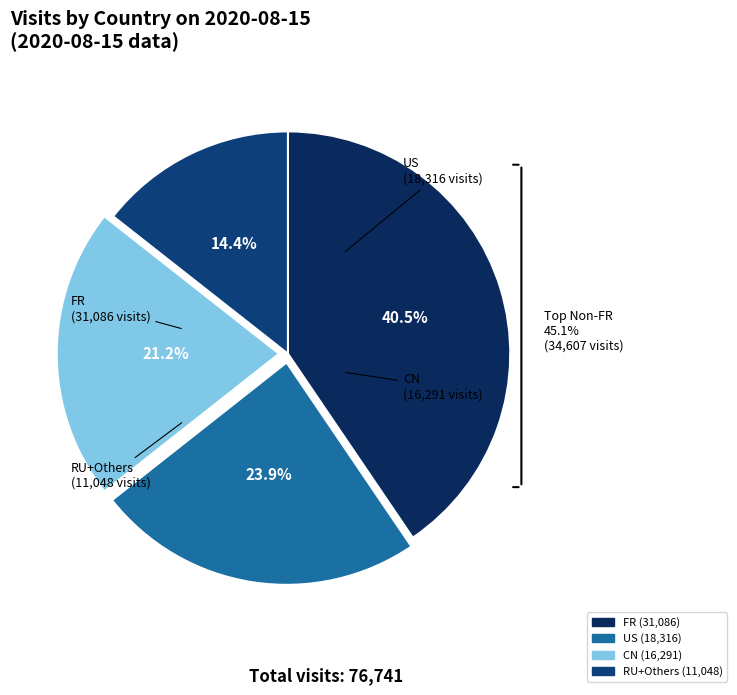

Does GB account for over 50% of the chart?

No